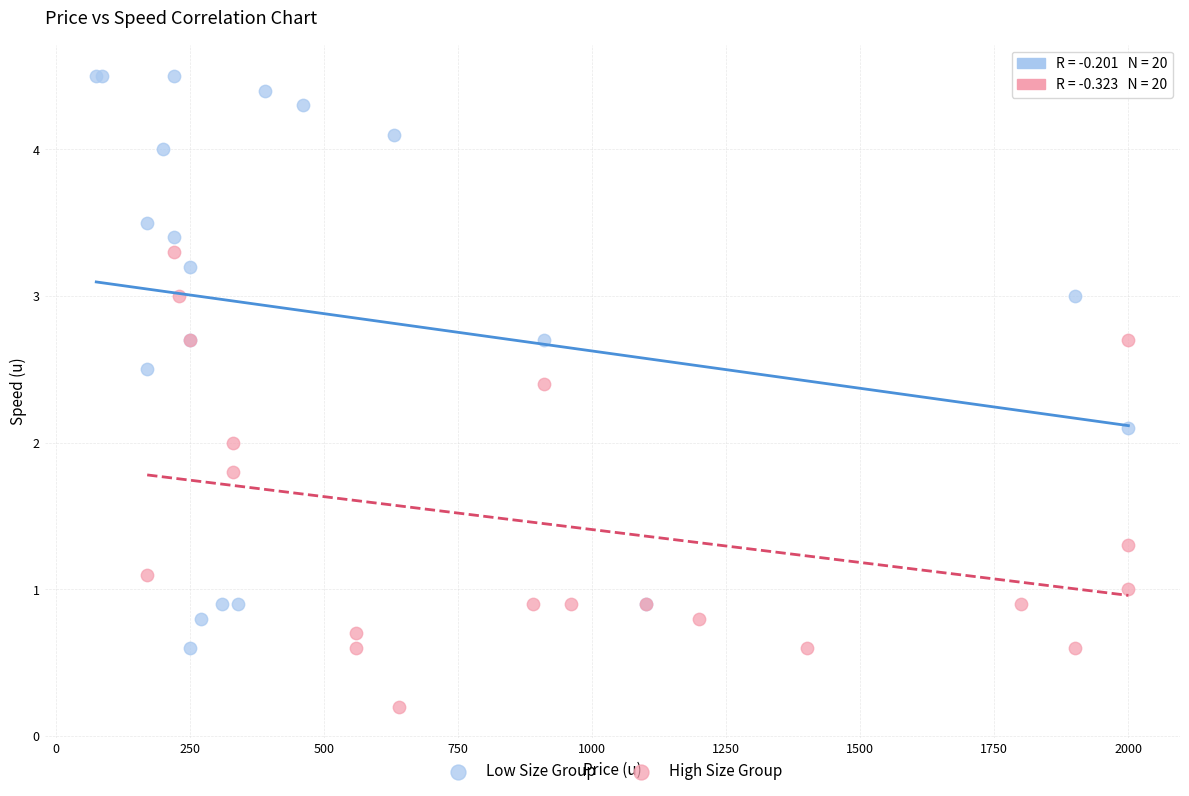

Which series has the widest spread of Y values?

Low Size Group